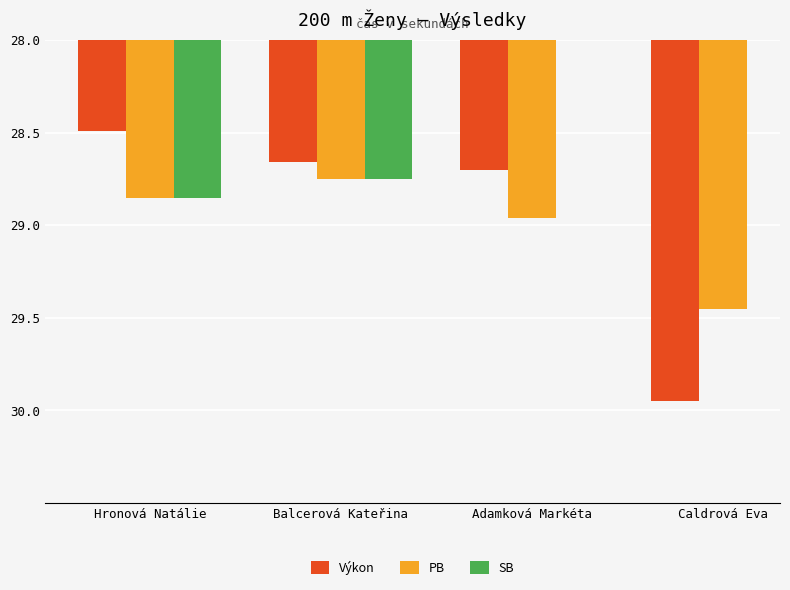

What is the spread (max minus min) of values at Hronová Natálie?

0.4